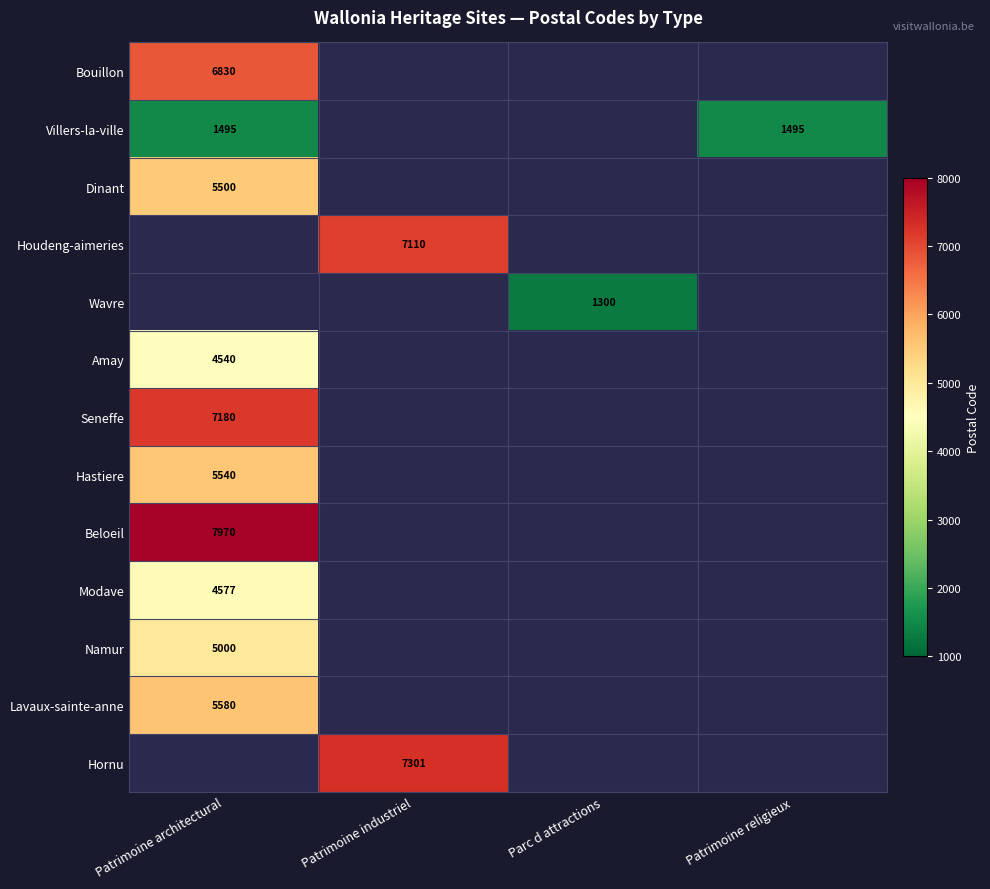

The value of Modave at Patrimoine architectural is 4577. True or false?

True